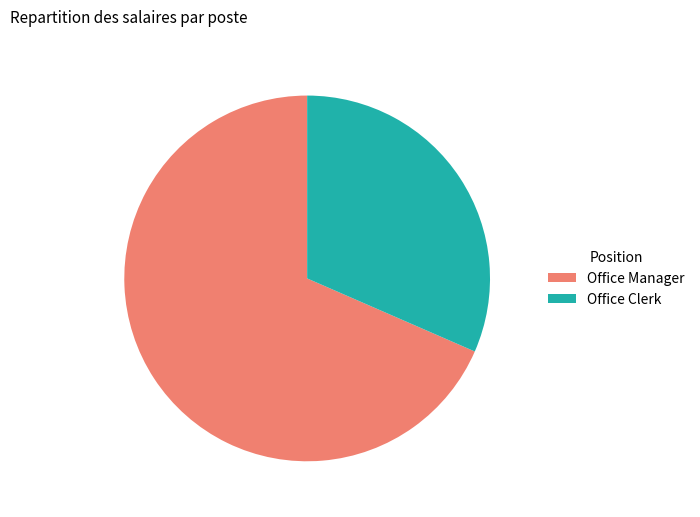

Which category has the biggest portion of the pie?

Office Manager